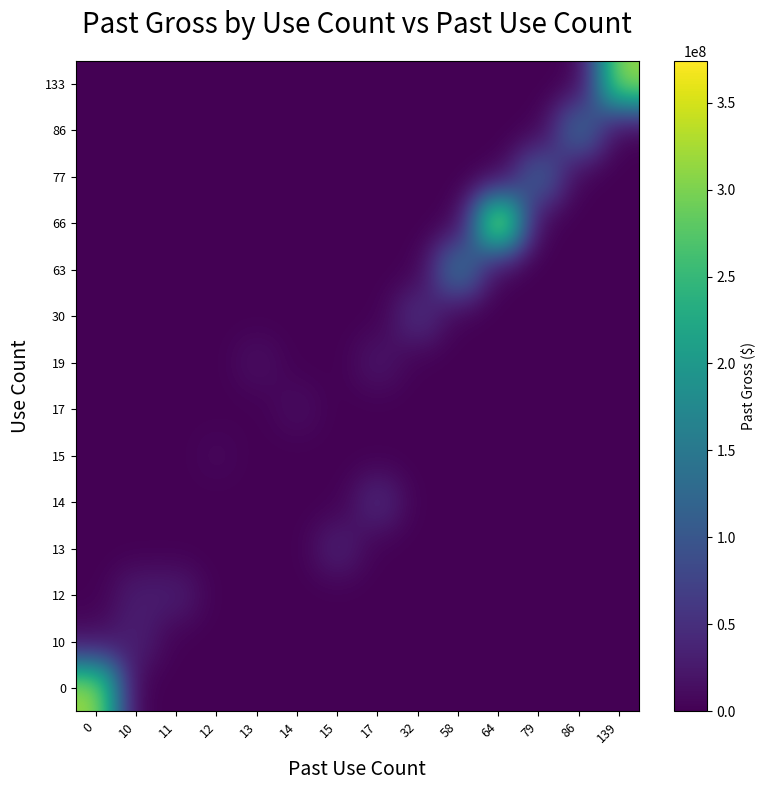

Rank the series by their maximum value, from lowest to highest.

15, 17, 19, 12, 10, 13, 14, 30, 77, 86, 63, 133, 0, 66